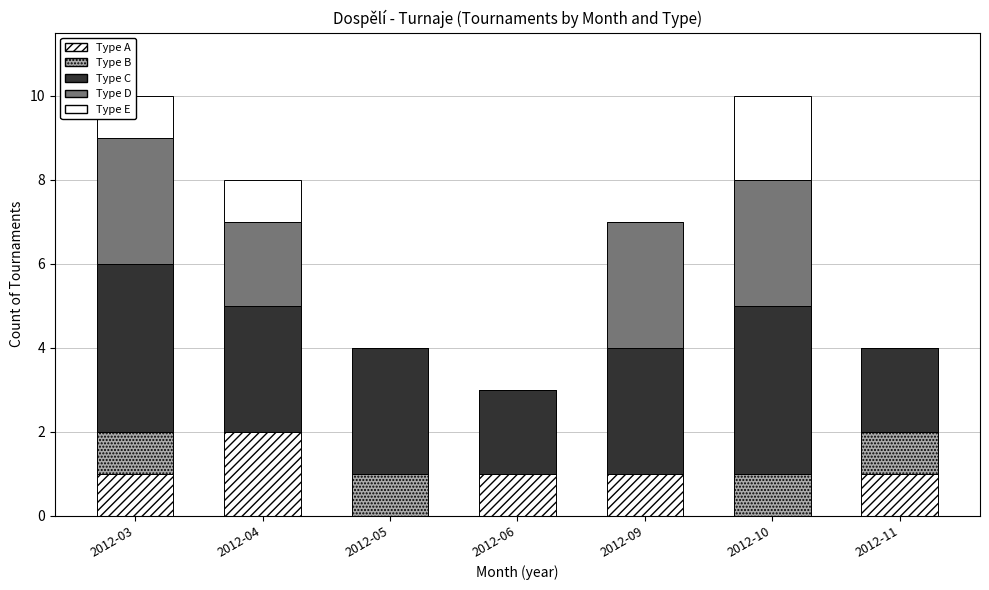

Are the bars horizontal?

No